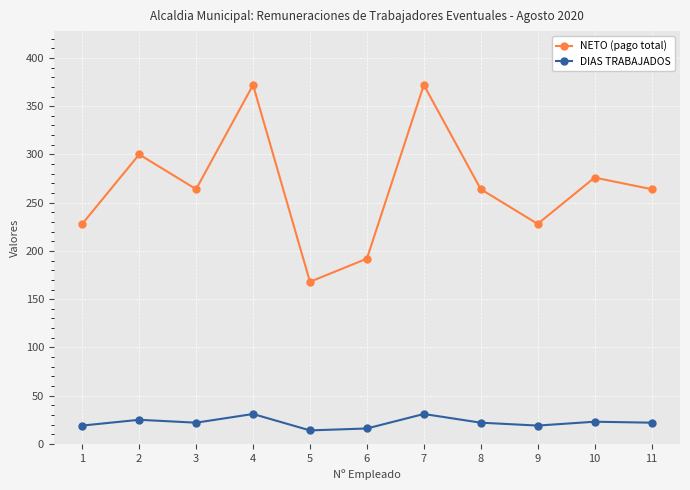

How many interior local valleys does the NETO (pago total) series have?

3